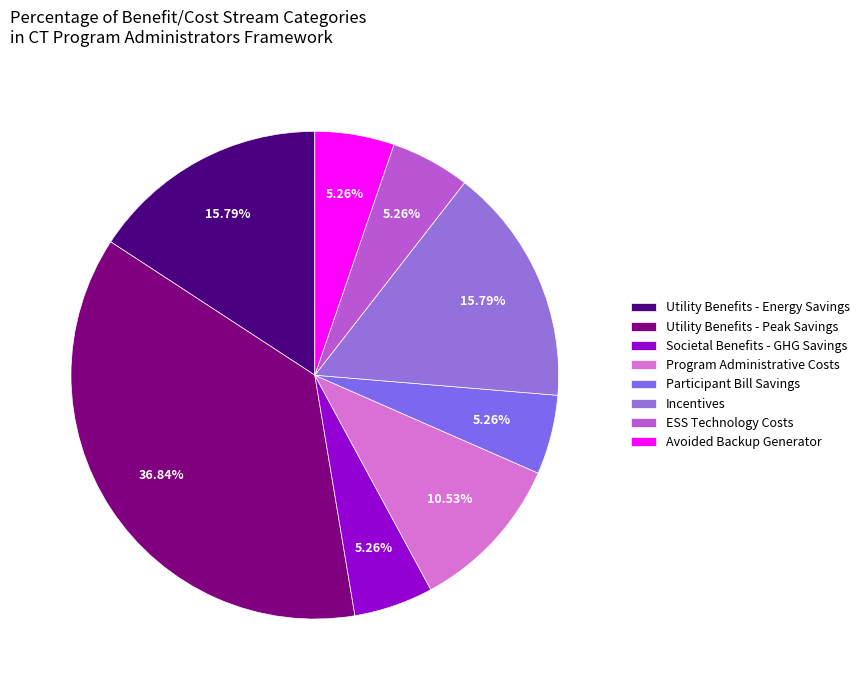

To the nearest percent, what percentage of the pie is ESS Technology Costs?

5%